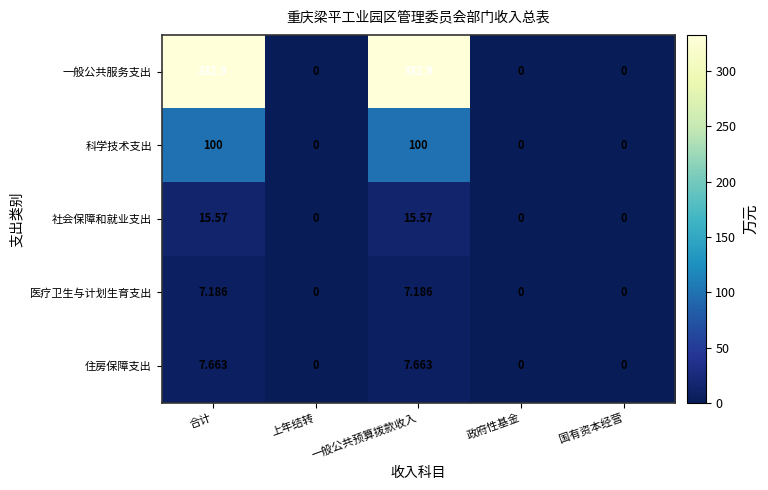

List the series in order of their peak value, highest first.

一般公共服务支出, 科学技术支出, 社会保障和就业支出, 住房保障支出, 医疗卫生与计划生育支出